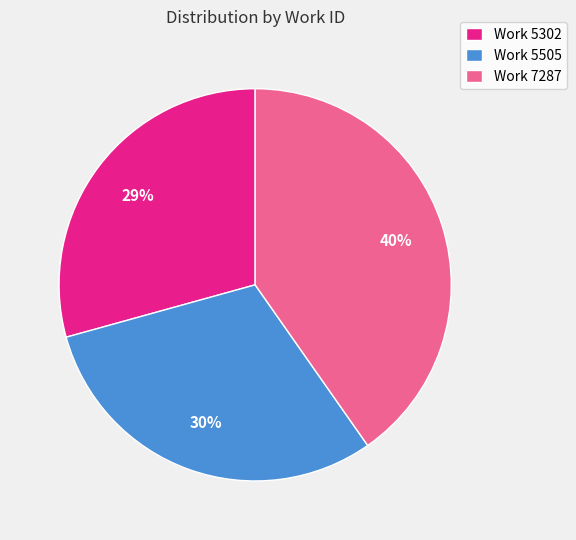

Is the sum of Work 5505 and Work 7287 greater than half?

Yes